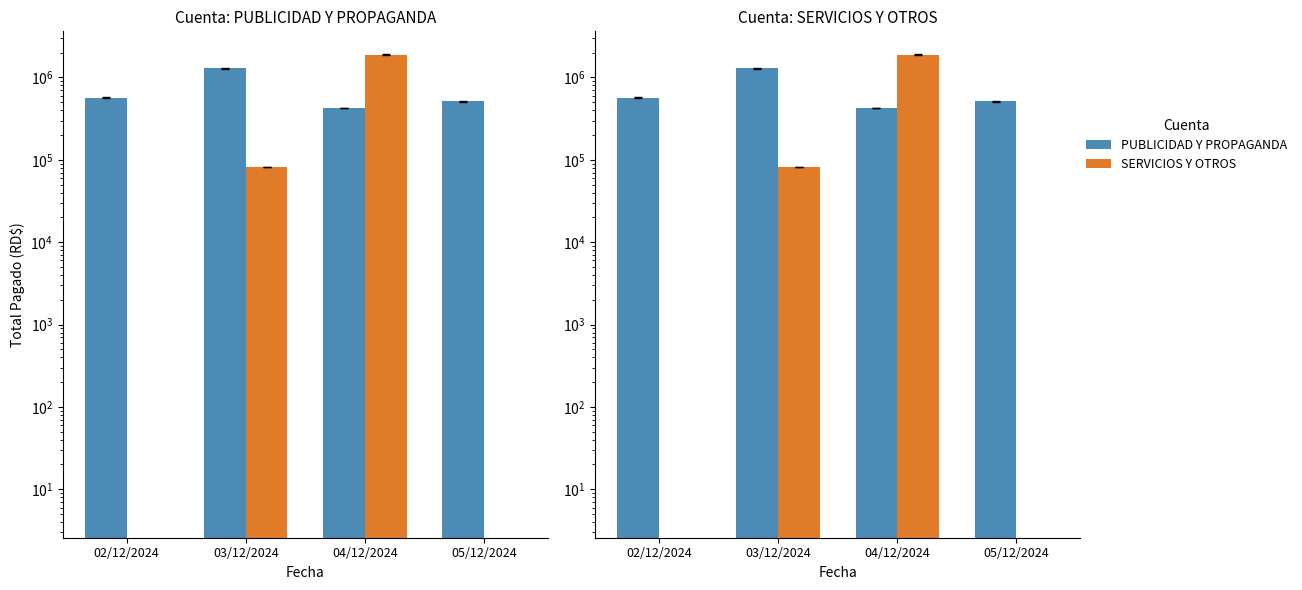

What is the label of the 3rd bar from the left?

04/12/2024